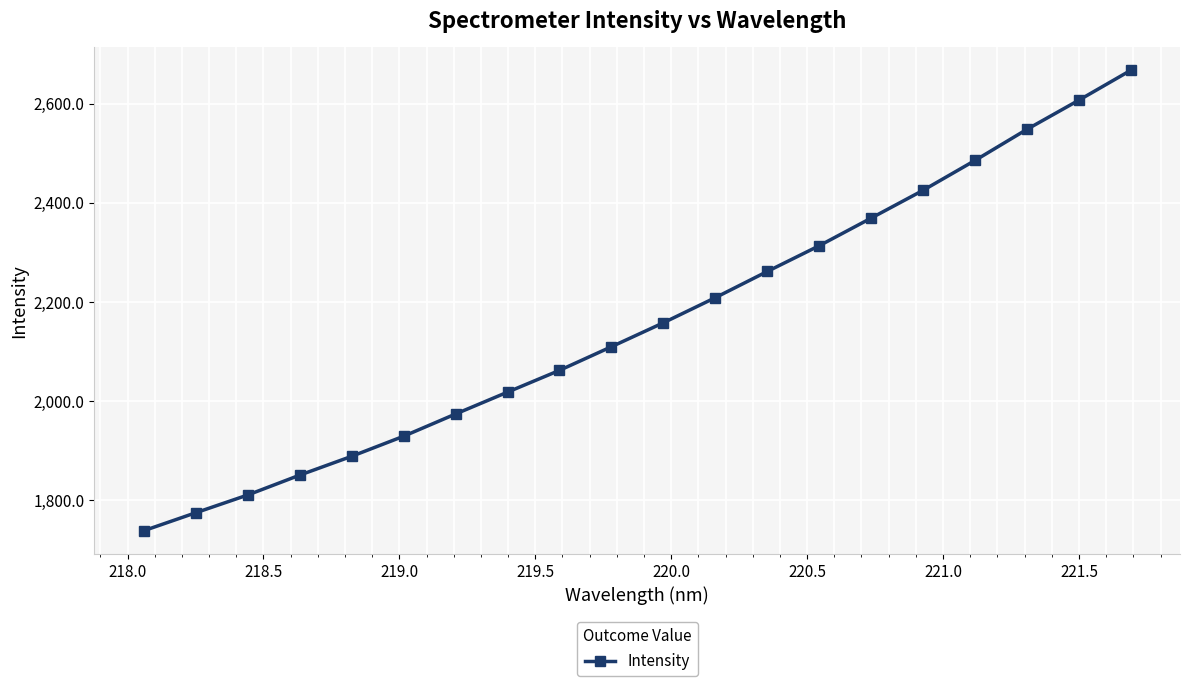

Does the chart have visible grid lines?

Yes